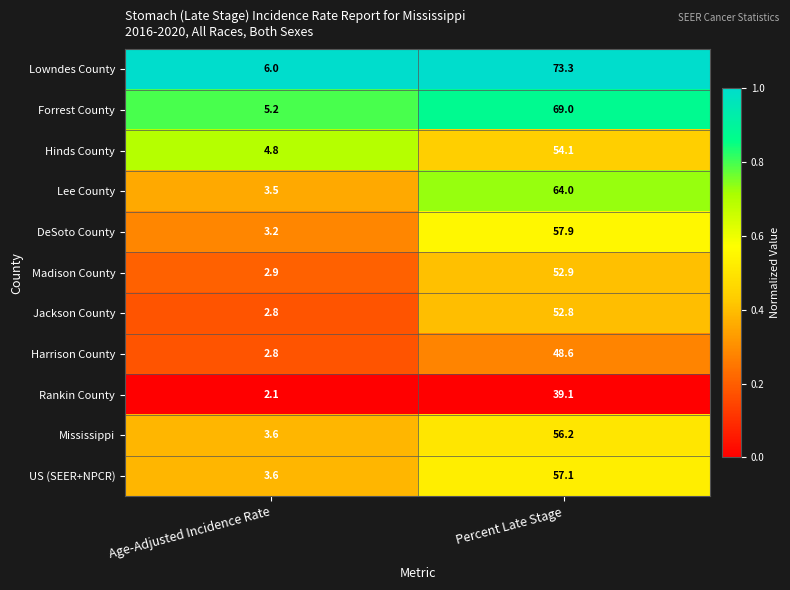

True or false: Madison County has a value of 2.9 at Age-Adjusted Incidence Rate.

True